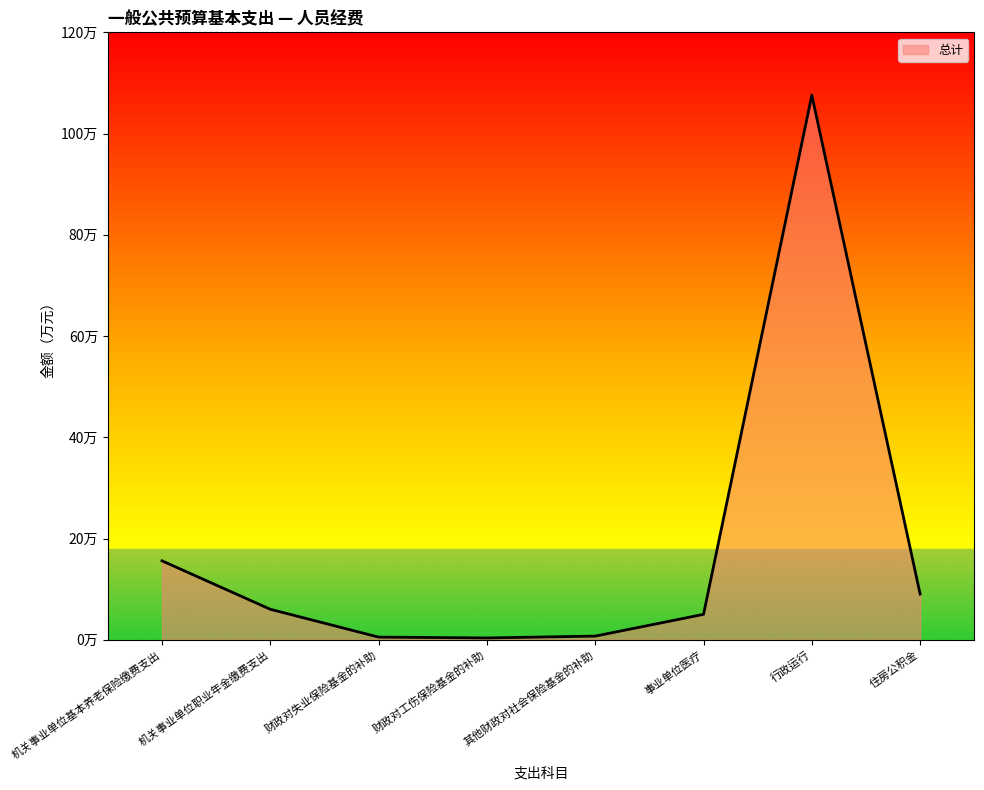

Does the chart display data point markers on the line(s)?

No